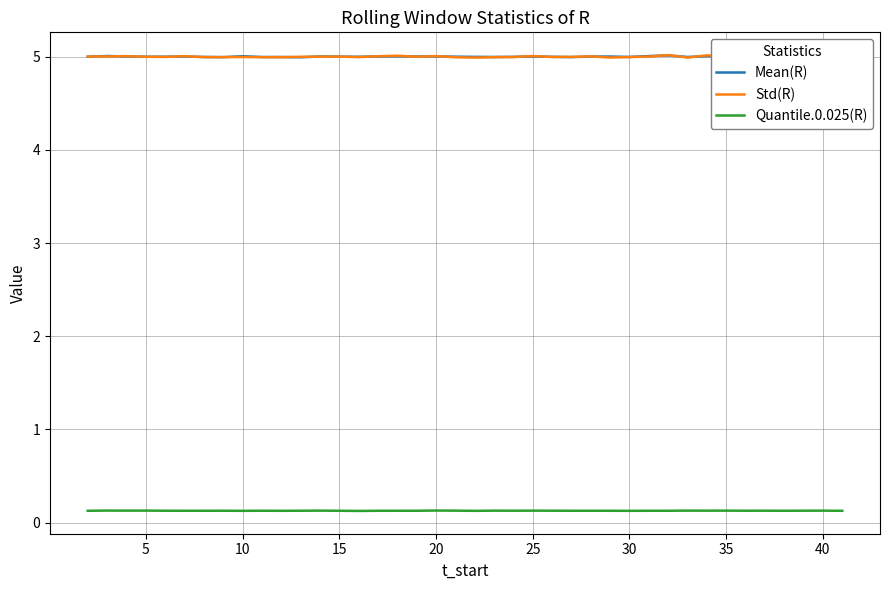

How many interior local peaks does the Mean(R) series have?

12